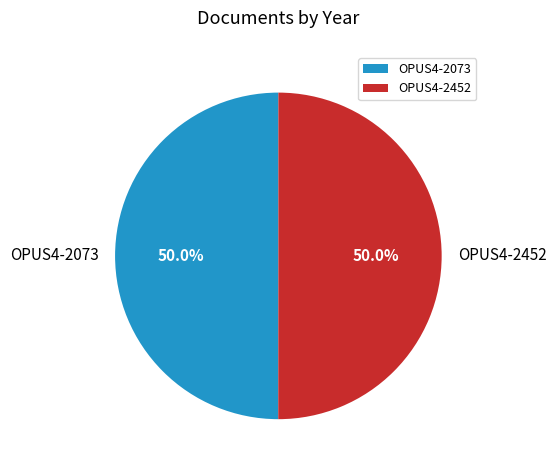

What percentage do OPUS4-2452 and OPUS4-2073 together represent?

100.0%